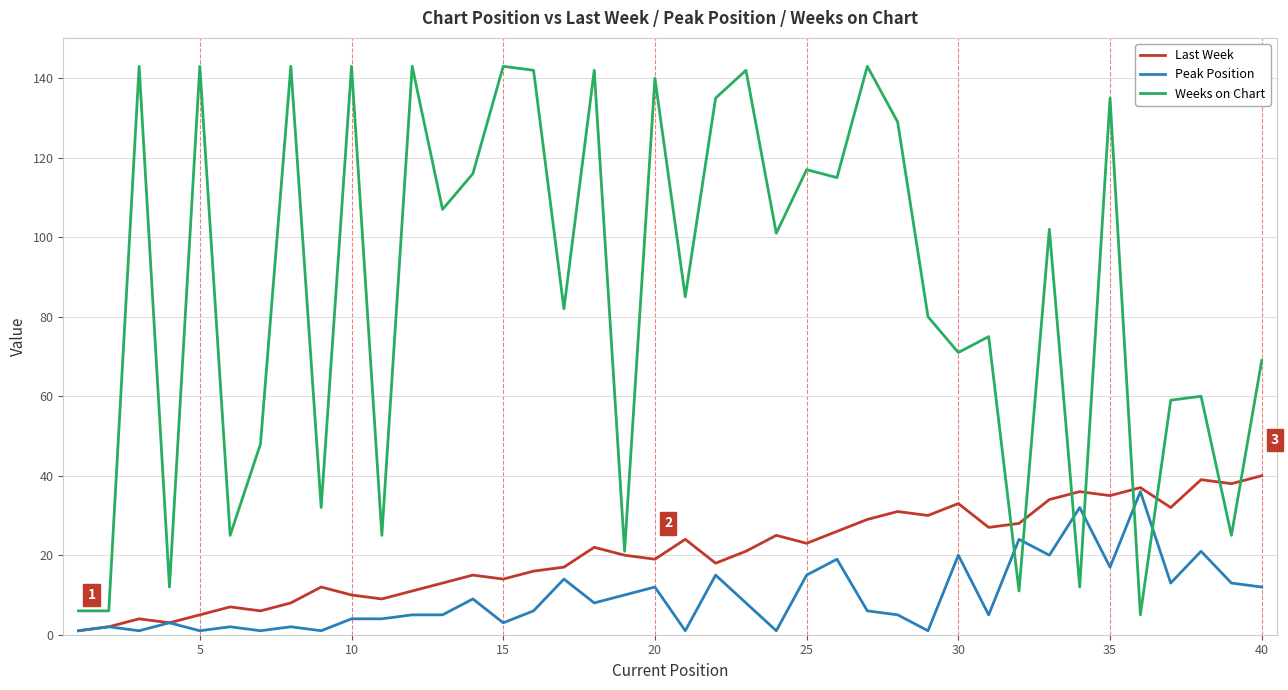

After their last crossing, which series has the higher values: Weeks on Chart or Peak Position?

Weeks on Chart